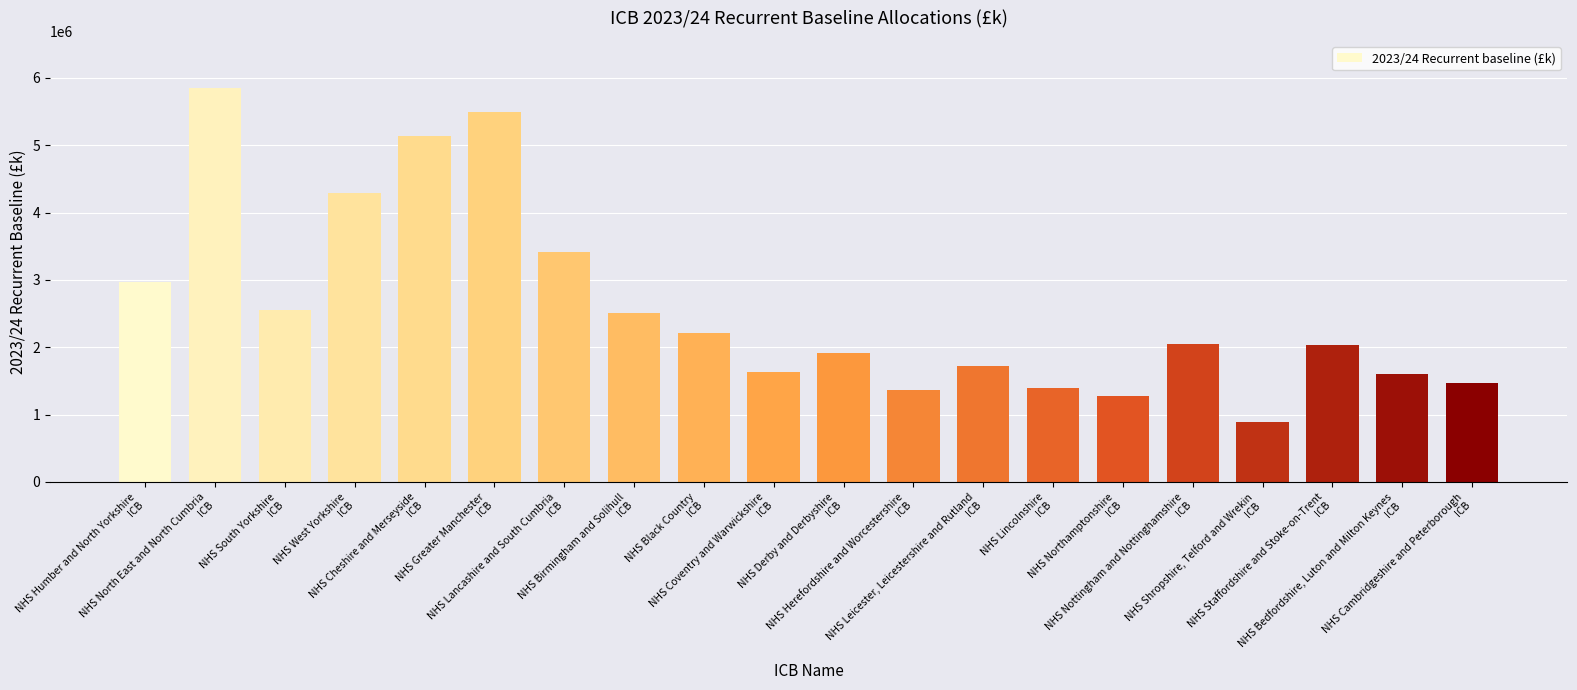

What is the minimum value shown in the chart?

891229